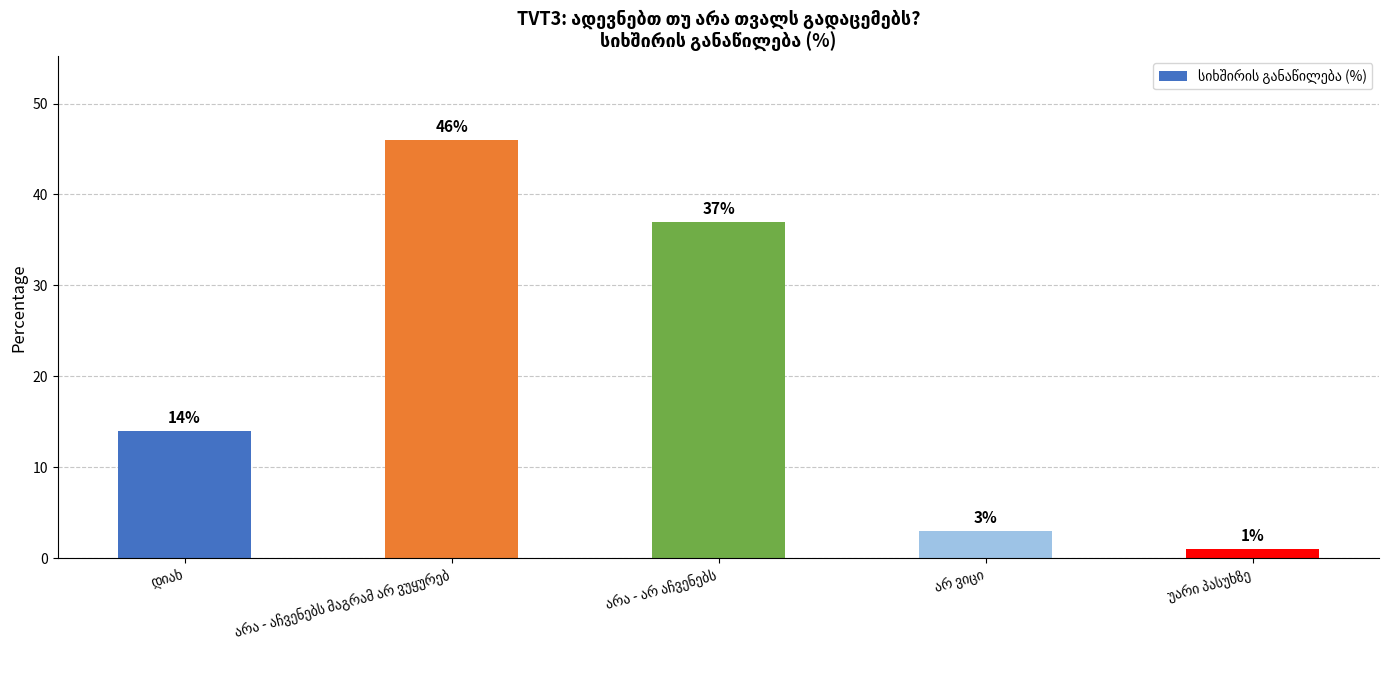

What is the difference between the maximum and minimum values?

45